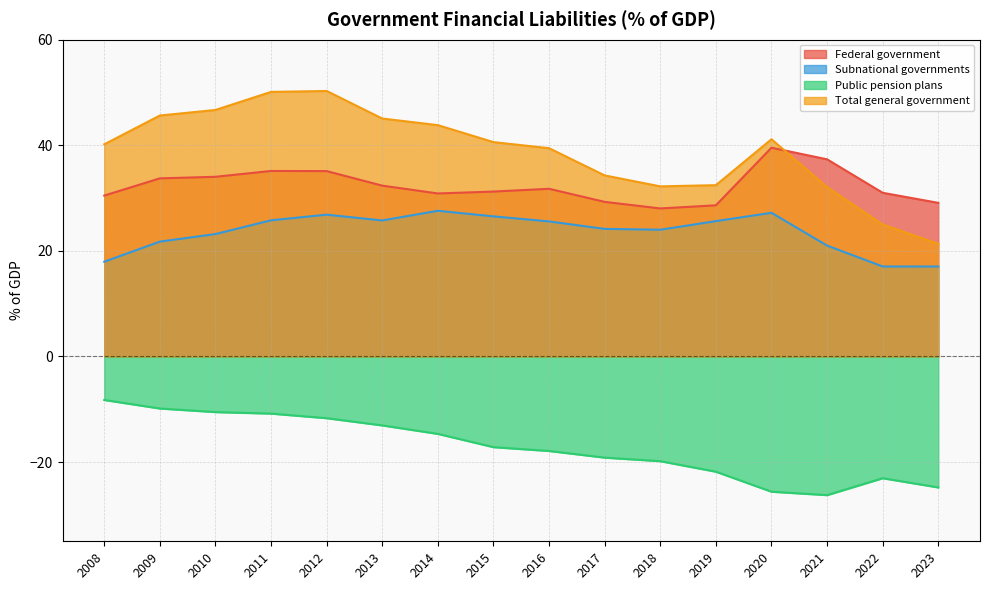

How many data points in Public pension plans are less than -17?

9